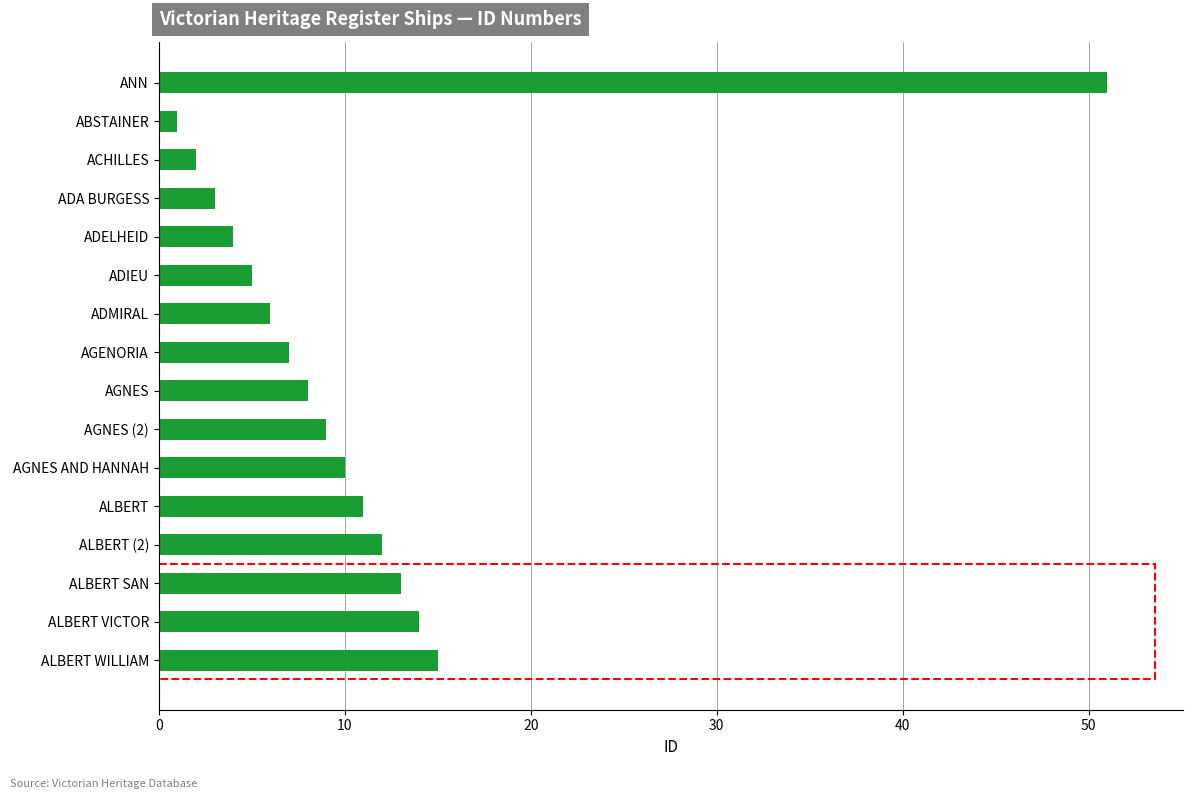

Are the bars grouped side by side (vs. stacked)?

No